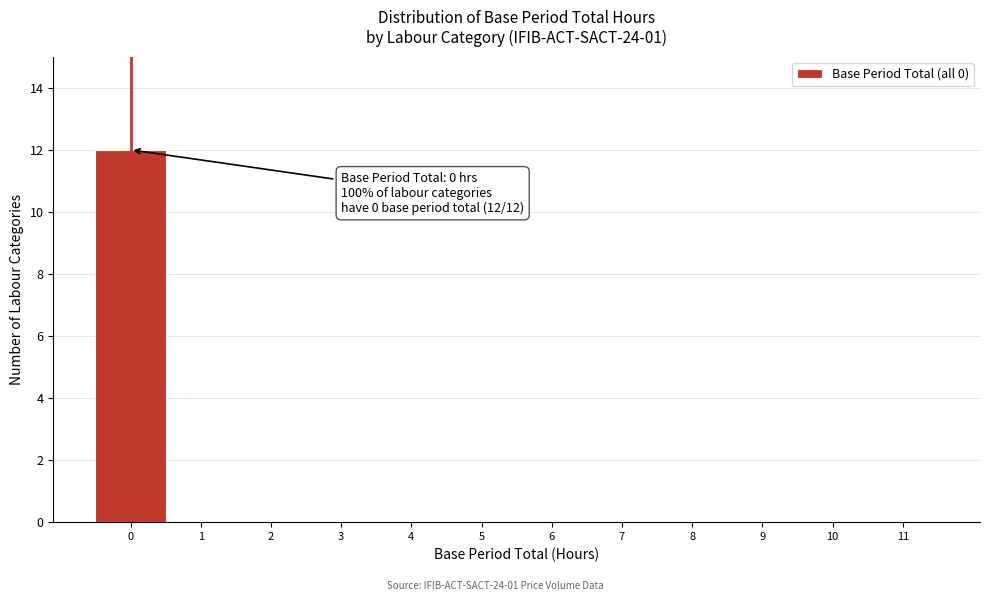

Over which range of the x-axis is the bar tallest?

-0.5 to 0.5